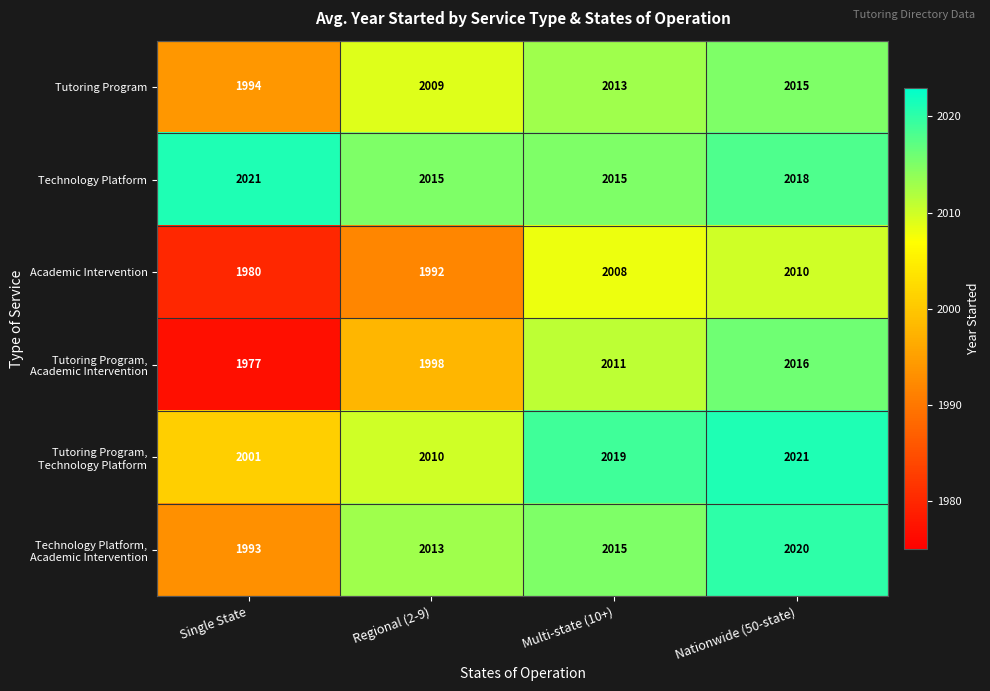

At how many categories does at least one series exceed 1977?

4